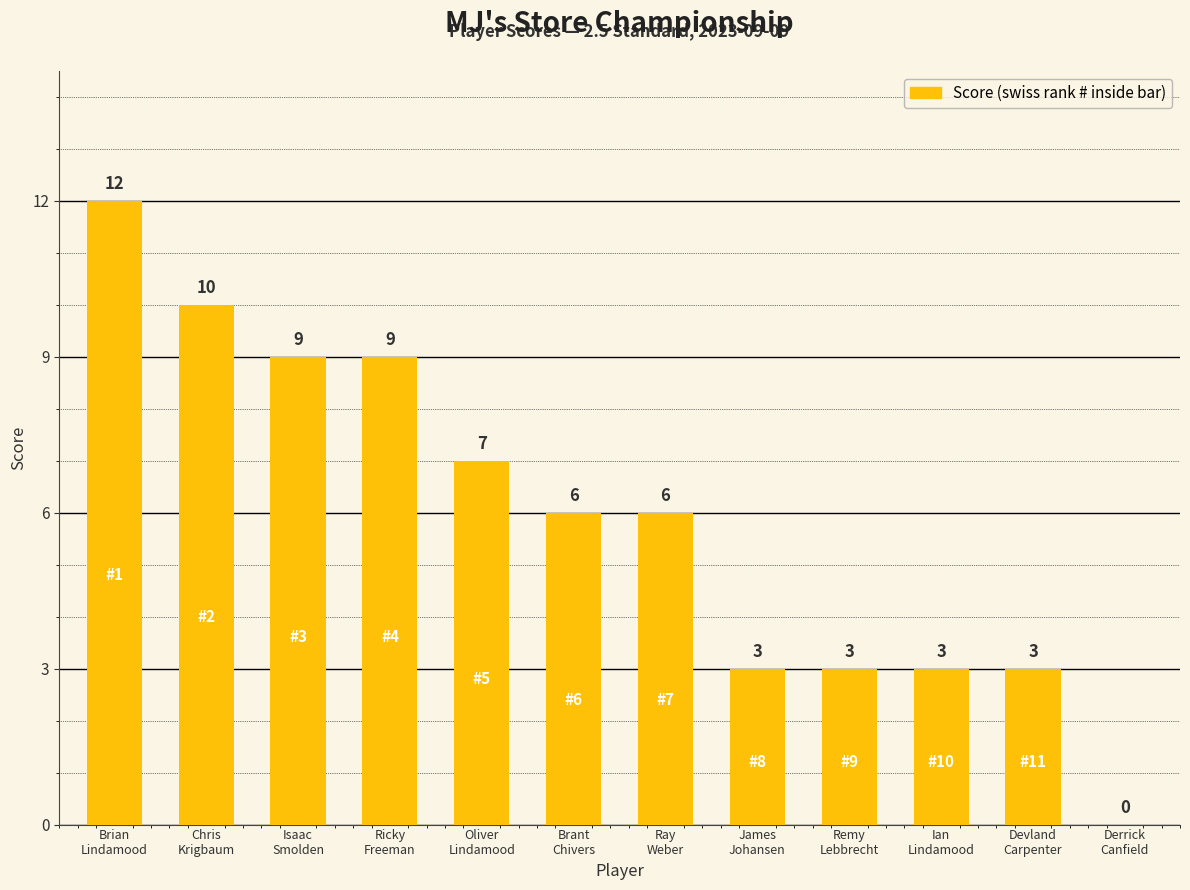

Which label corresponds to the largest value in the chart?

Brian
Lindamood